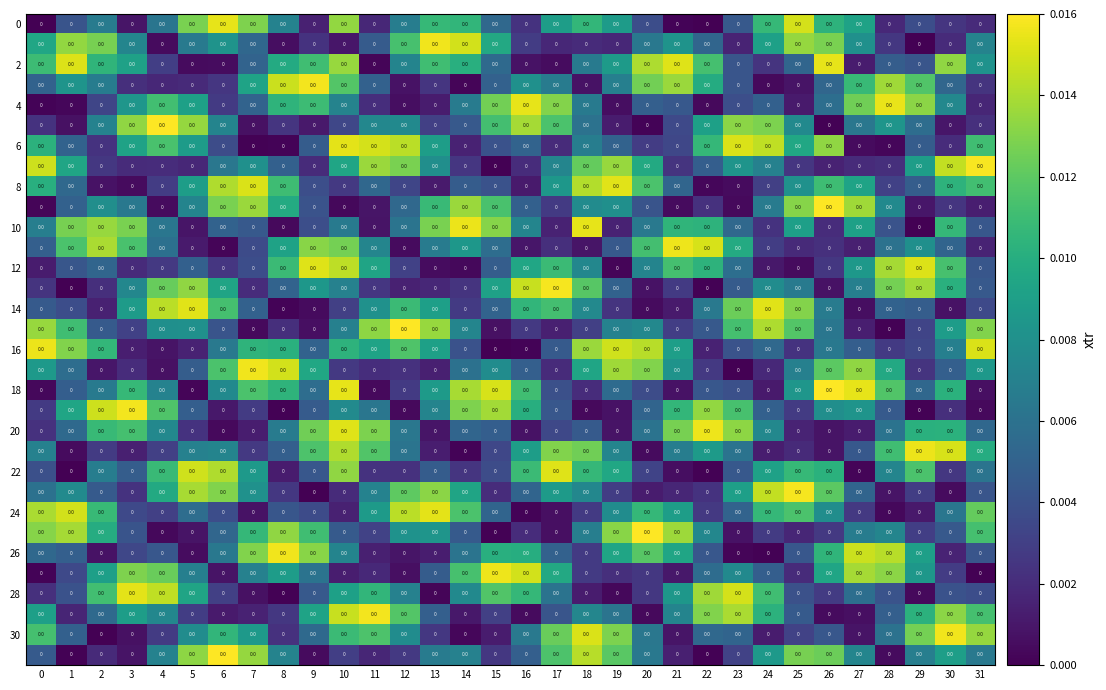

The value of 8 at 16 is 0.0. True or false?

False